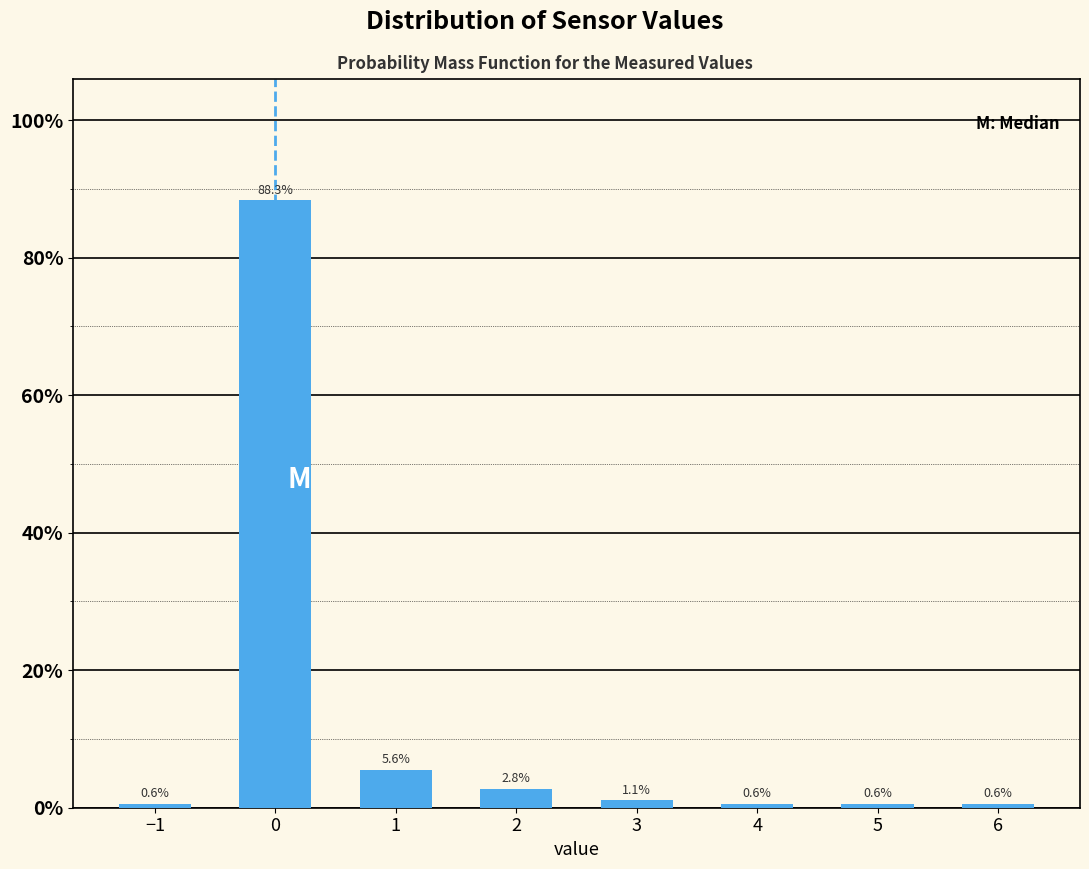

Reading left to right, what are all the values shown in this chart?

0.6	88.3	5.6	2.8	1.1	0.6	0.6	0.6